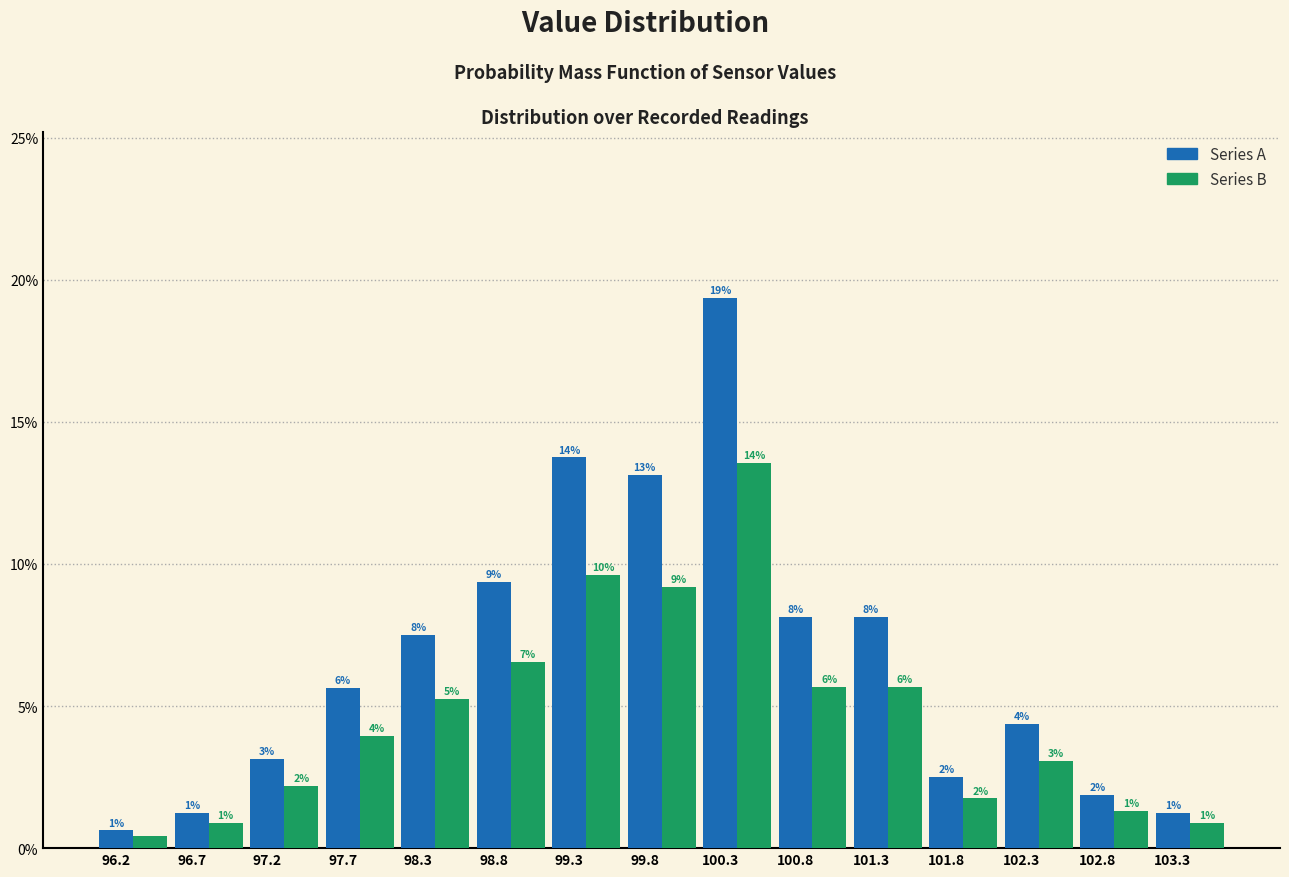

What are all the series names shown in the legend?

Series A, Series B